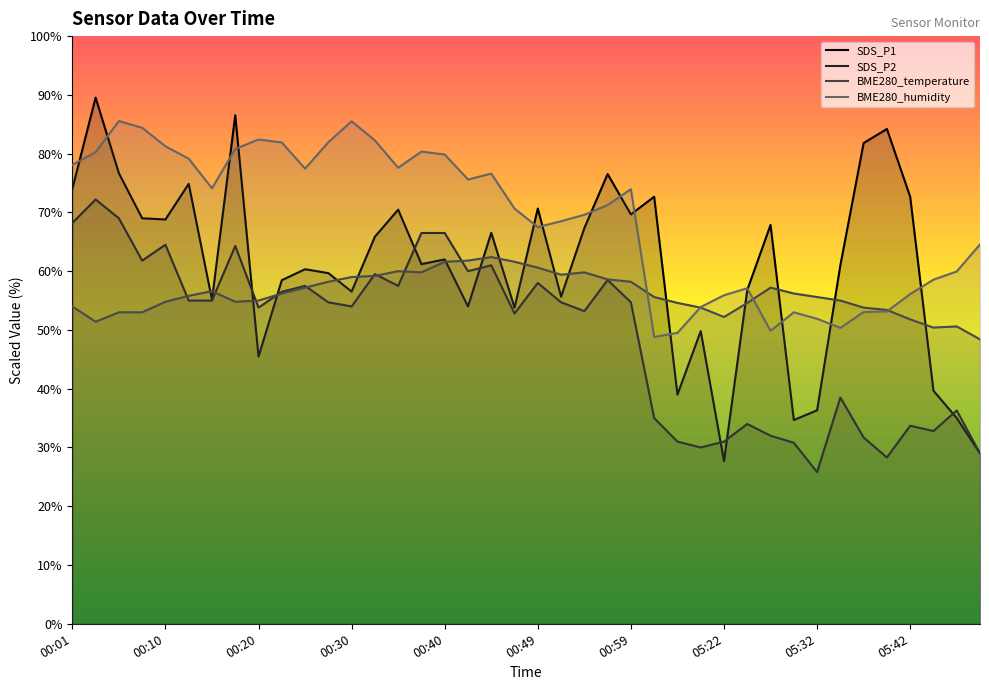

The value of BME280_humidity at 29 is 57.1. True or false?

True